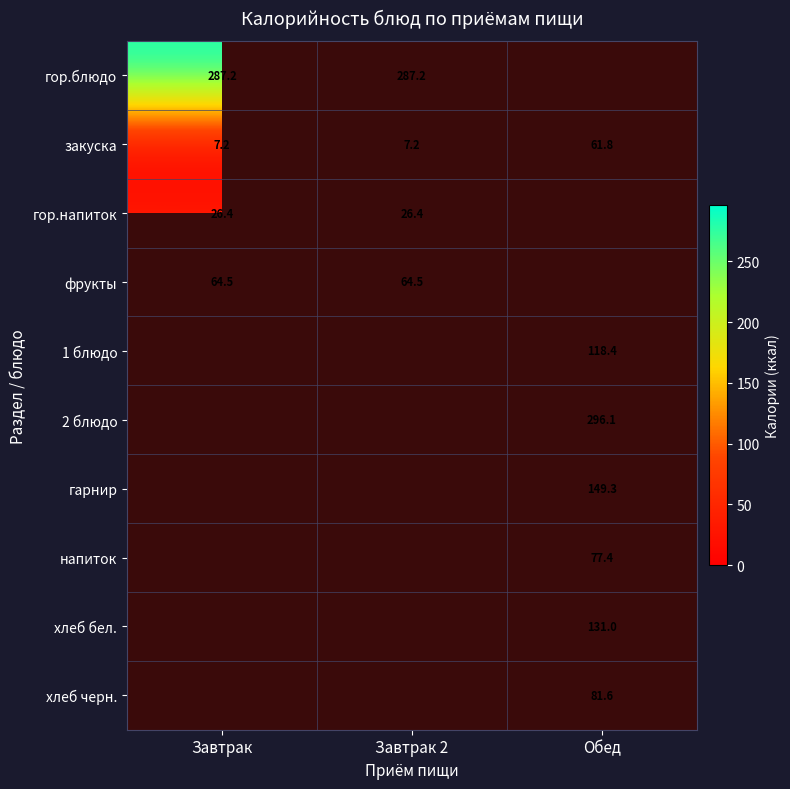

Which category has the highest value in the закуска series?

Обед